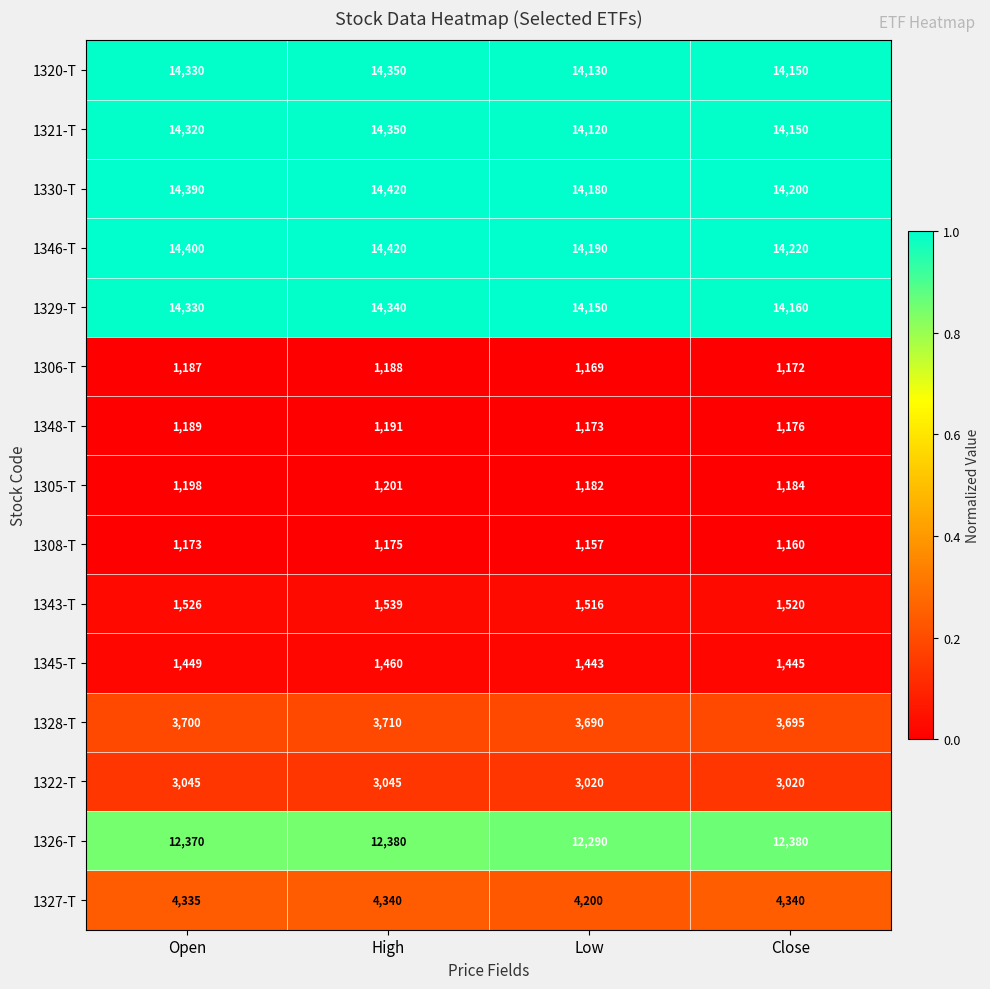

The 1327-T series shows 4340 at High. True or false?

True